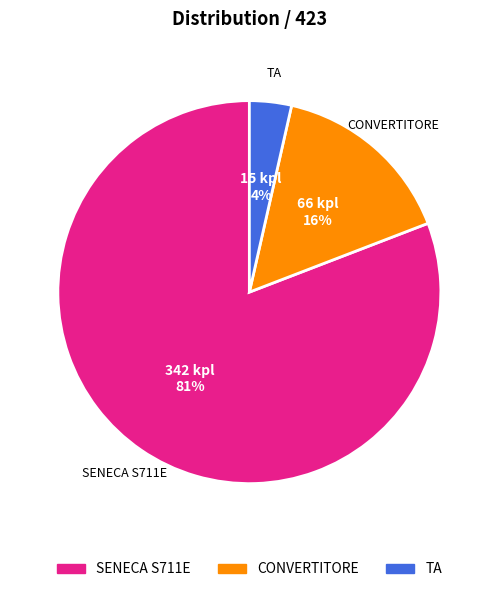

How many segments does this pie chart have?

3